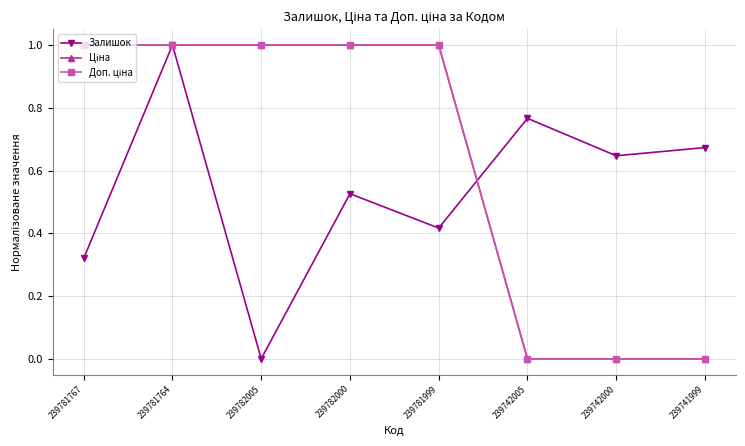

Does the chart display data point markers on the line(s)?

Yes